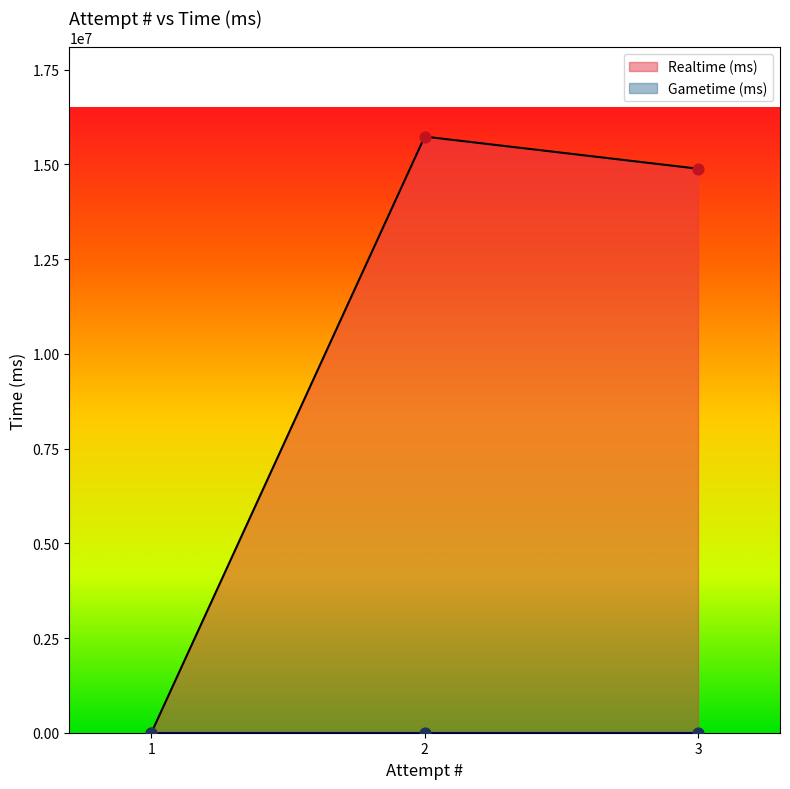

What are all the series names shown in the legend?

Realtime (ms), Gametime (ms)